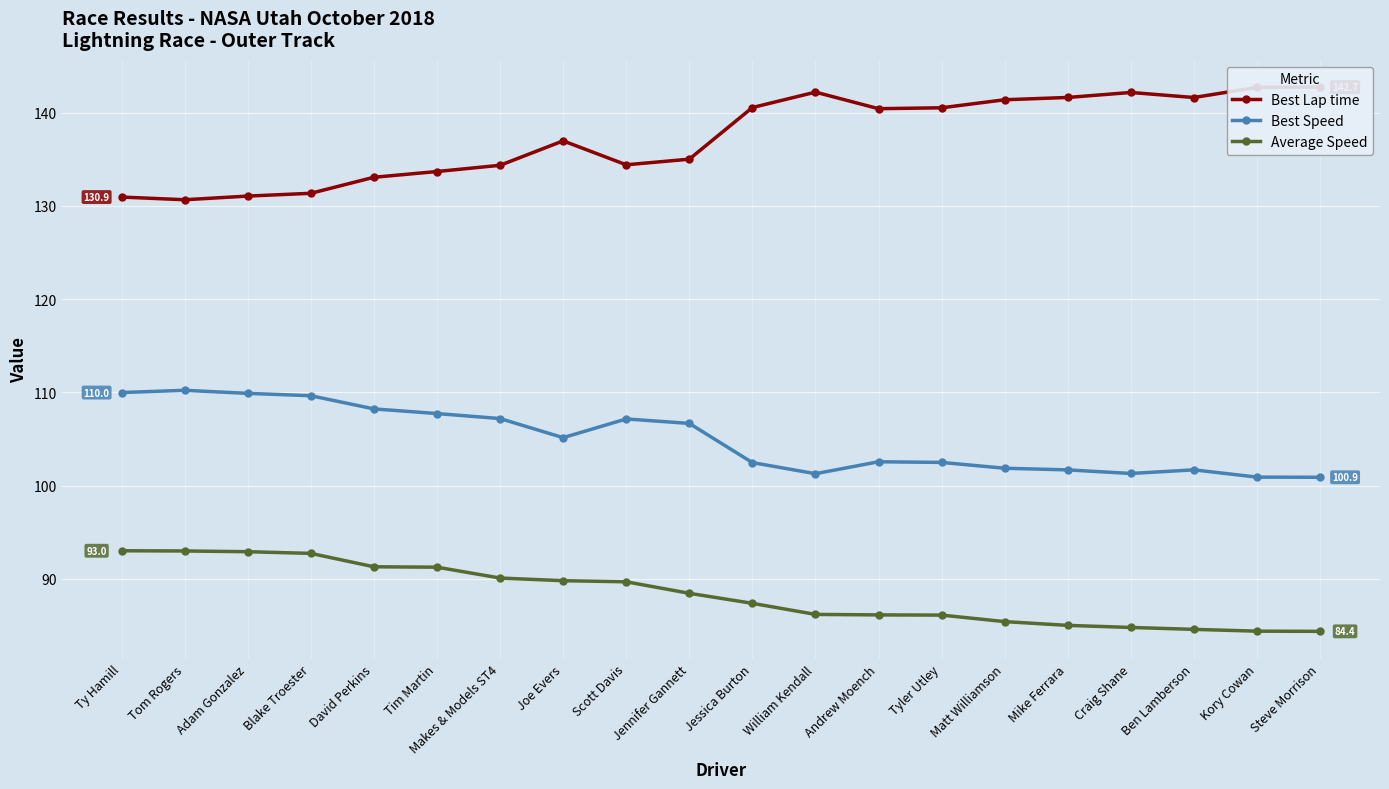

Reading left to right, extract all data points from this chart.

Best Lap time: 130.9	130.7	131.0	131.3	133.1	133.7	134.4	137.0	134.4	135.0	140.5	142.2	140.4	140.5	141.4	141.6	142.2	141.6	142.7	142.7
Best Speed: 110.0	110.2	109.9	109.6	108.2	107.7	107.2	105.1	107.1	106.7	102.5	101.3	102.5	102.5	101.9	101.7	101.3	101.7	100.9	100.9
Average Speed: 93.0	93.0	92.9	92.7	91.3	91.2	90.1	89.8	89.7	88.4	87.4	86.2	86.1	86.1	85.4	85.0	84.8	84.6	84.4	84.4